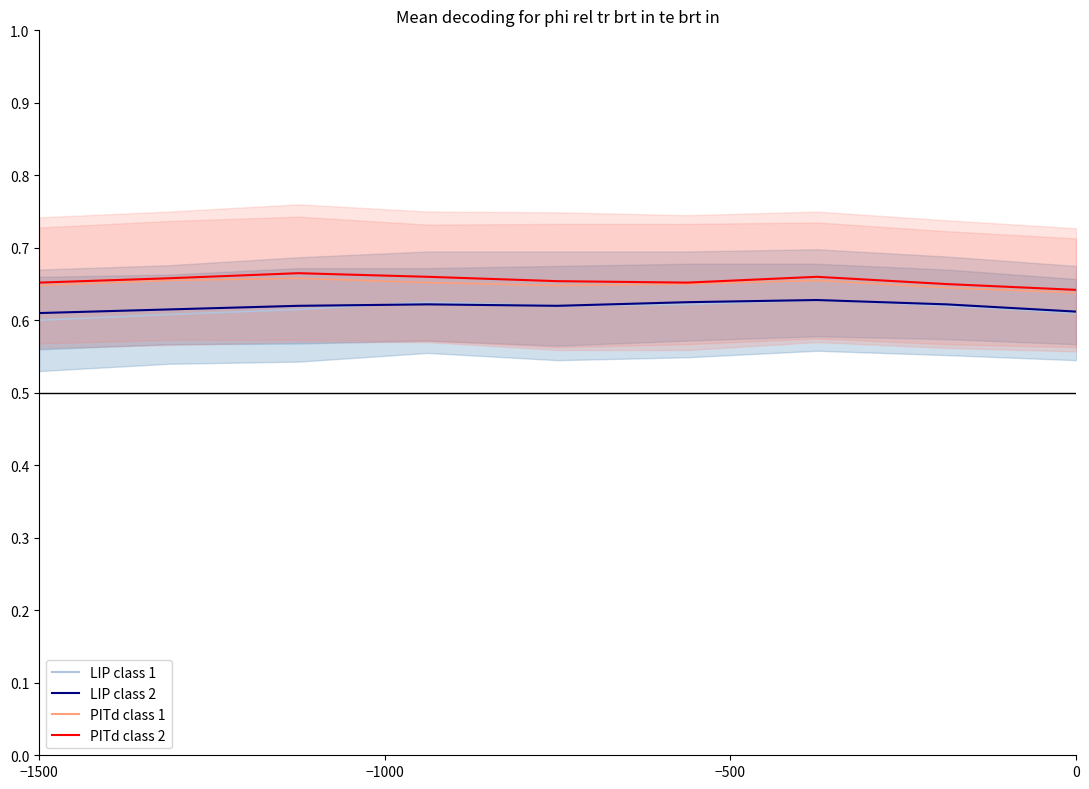

Is the value of LIP class 1 at −1000 greater than the value of PITd class 1 at 8?

No